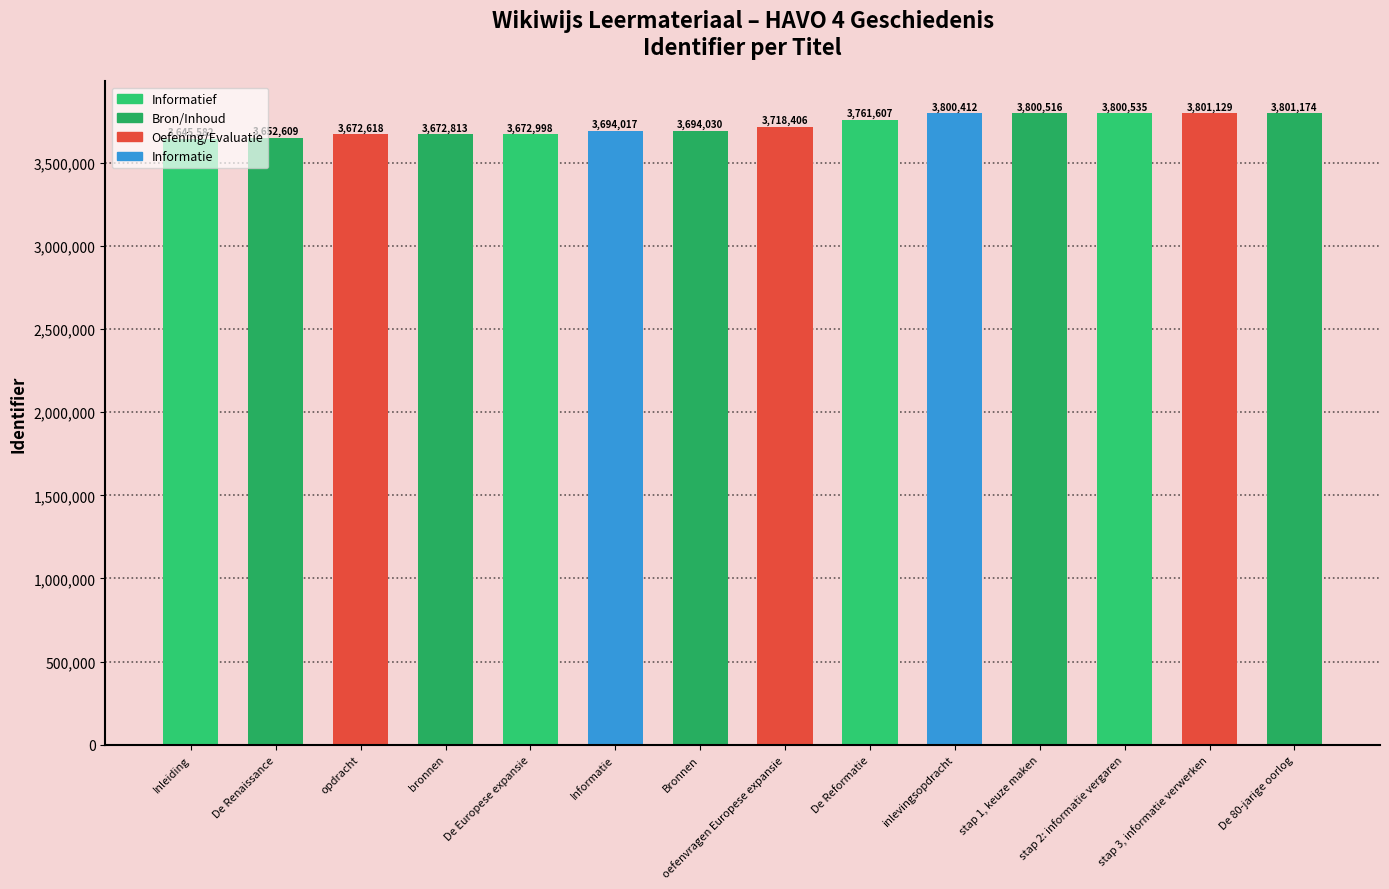

What is the change in value from oefenvragen Europese expansie to De 80-jarige oorlog?

+82768